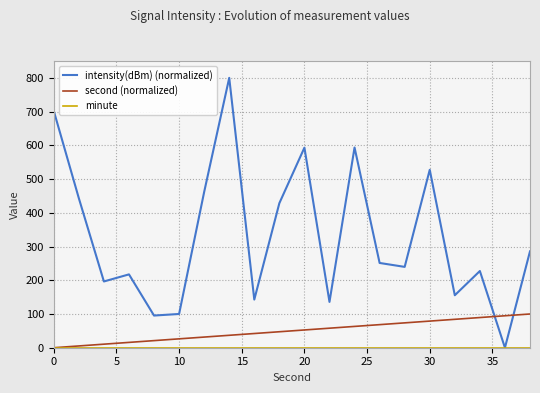

What is the maximum value for second (normalized)?

100.0